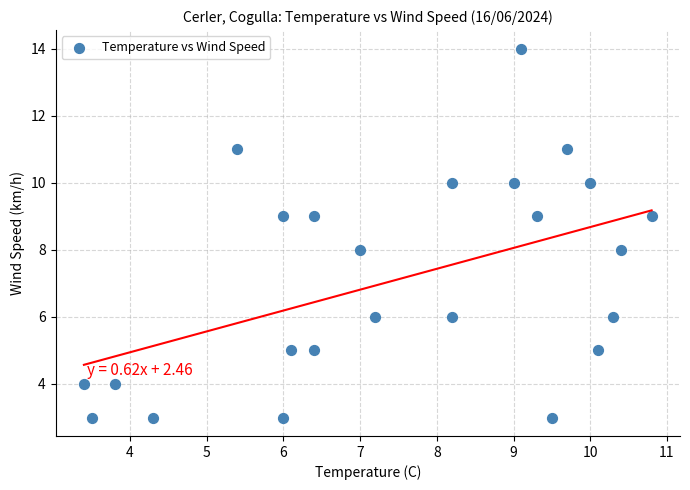

What is the range of Y values (max minus min)?

11